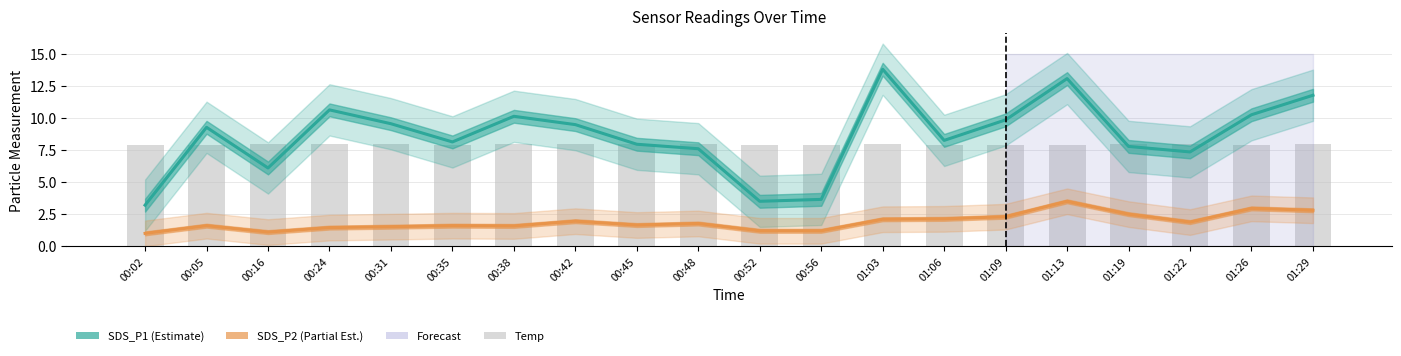

What is the difference between the maximum and minimum values in the Temp series?

0.1